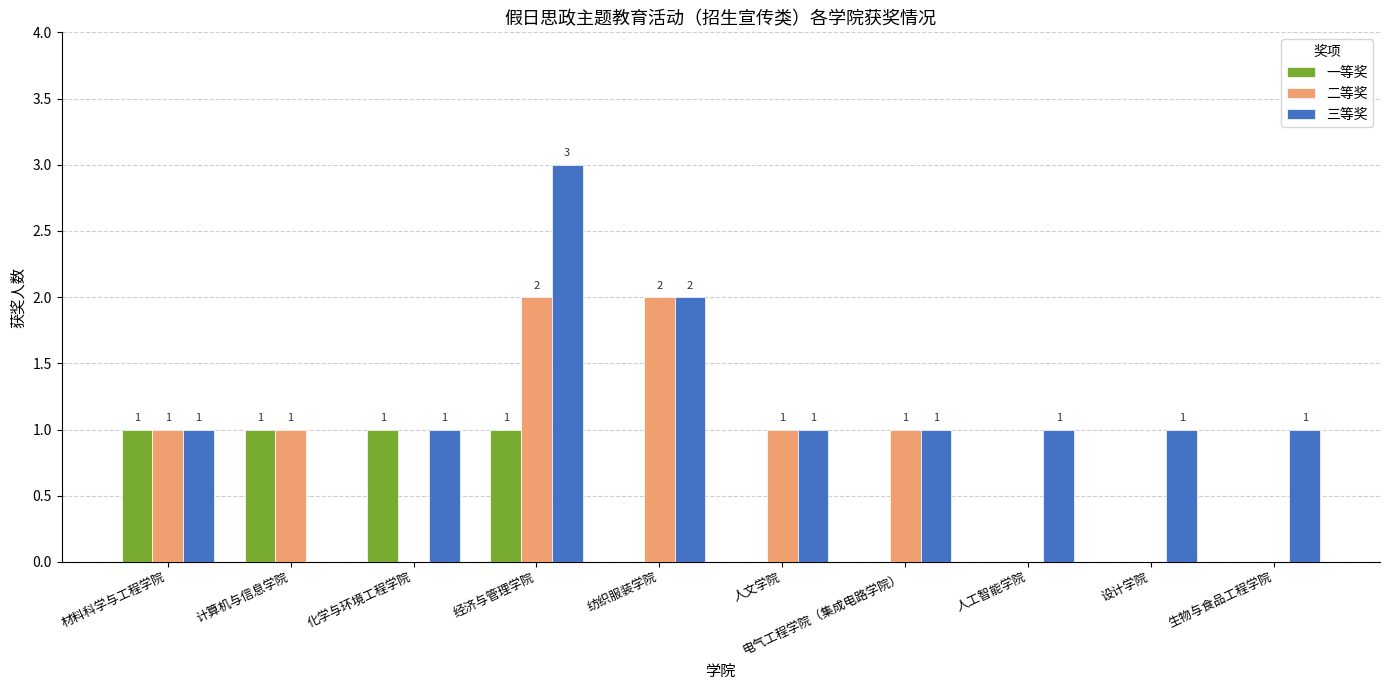

What is the sum of all 一等奖 values?

4